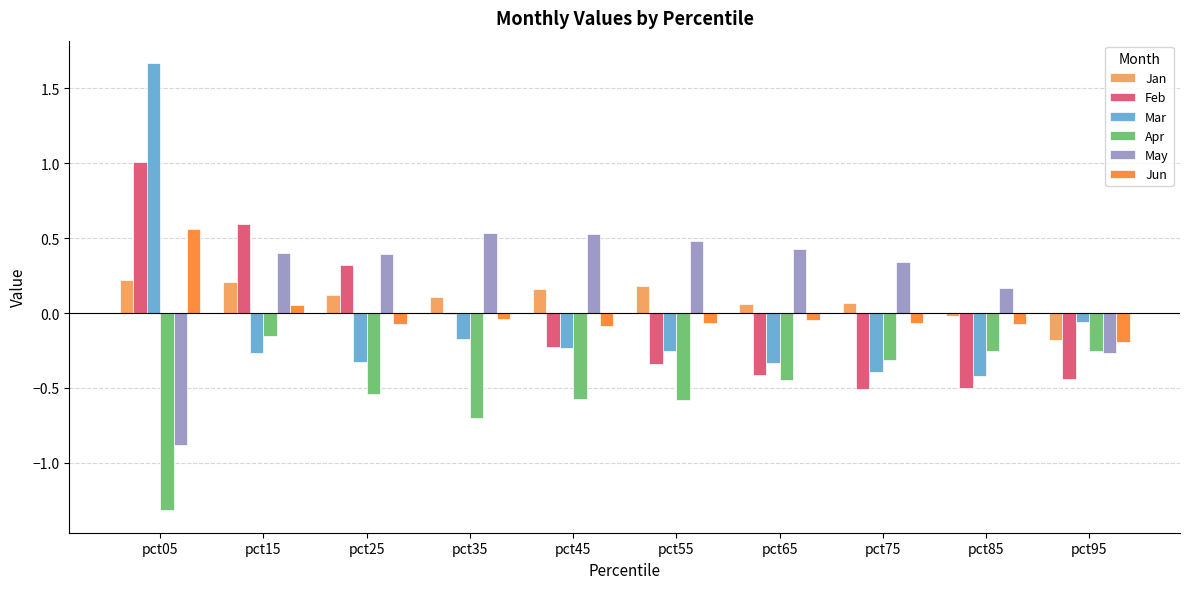

Count the number of data series in this chart.

6